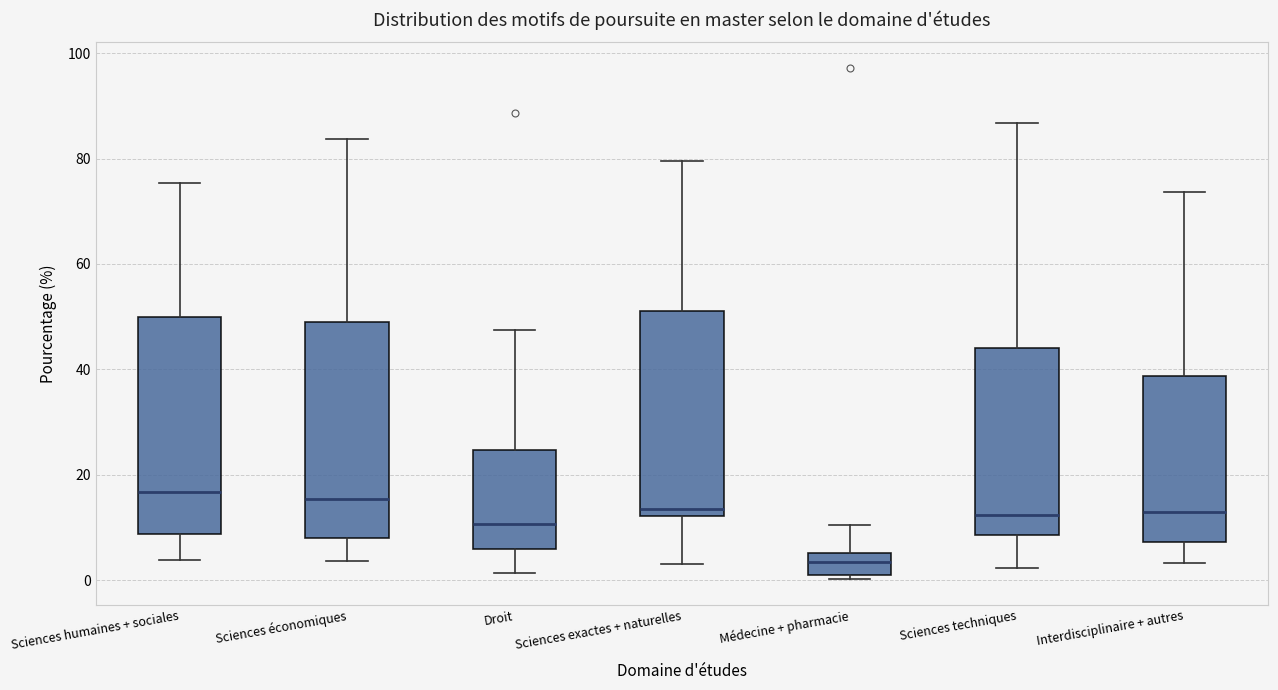

Reading left to right, read every box against the y-axis: the position of its median line, the range the box covers, and the ends of its whiskers. The values are not printed on the chart, so give them approximately, as read against the axis.

Sciences humaines + sociales: median 16, box 8 to 50, whiskers 4 to 76
Sciences économiques: median 16, box 8 to 50, whiskers 4 to 84
Droit: median 10, box 6 to 24, whiskers 2 to 48
Sciences exactes + naturelles: median 14, box 12 to 52, whiskers 4 to 80
Médecine + pharmacie: median 4, box 2 to 6, whiskers 0 to 10
Sciences techniques: median 12, box 8 to 44, whiskers 2 to 86
Interdisciplinaire + autres: median 12, box 8 to 38, whiskers 4 to 74